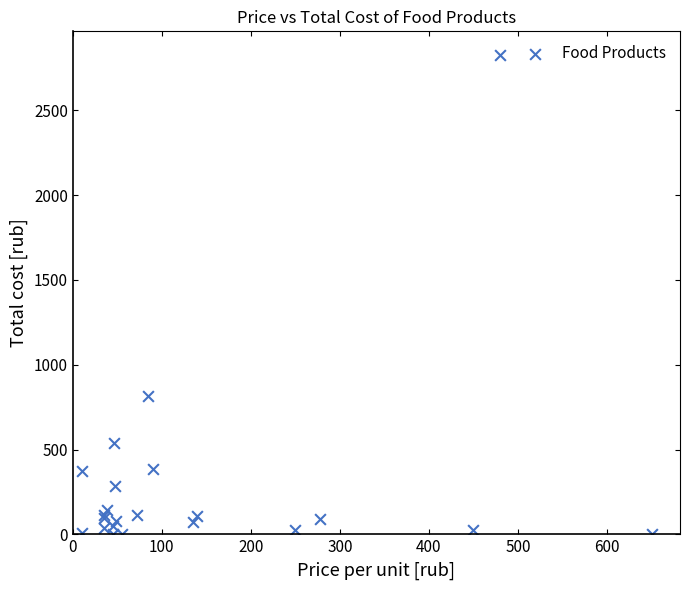

What Y value in the scatter plot is closest to 1412?

818.6